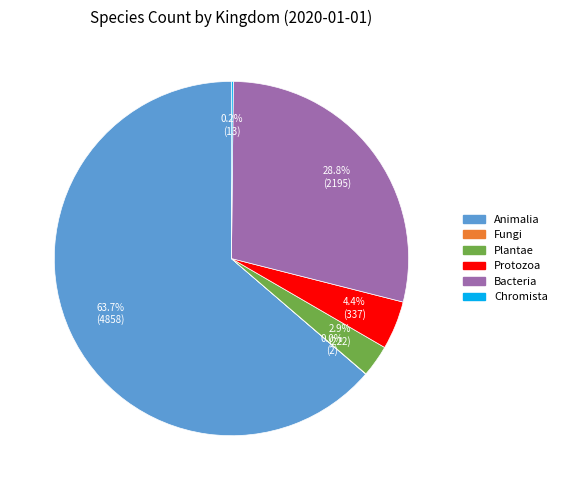

Is there any slice that represents more than half of the pie?

Yes